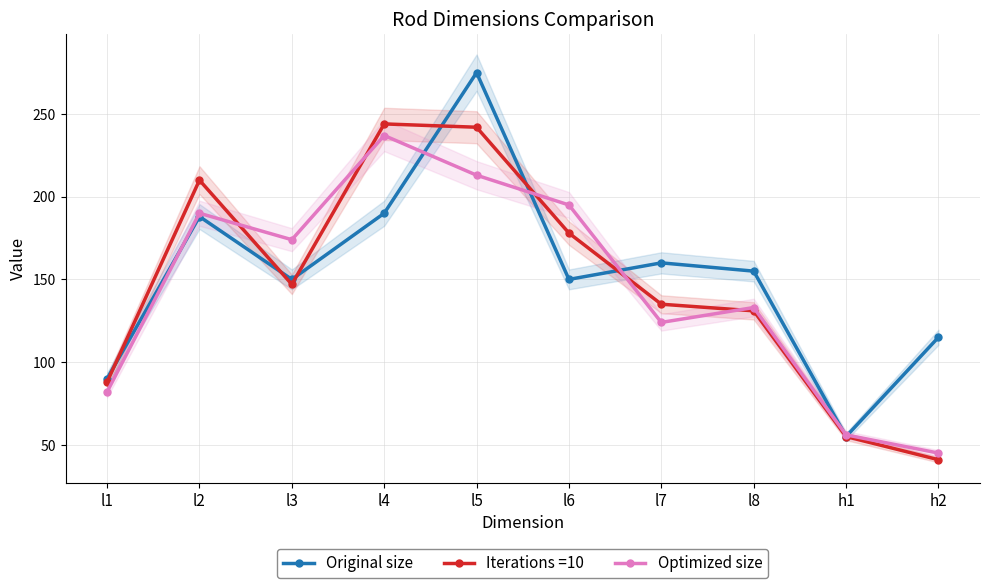

Is this an area chart (filled region under the line)?

No